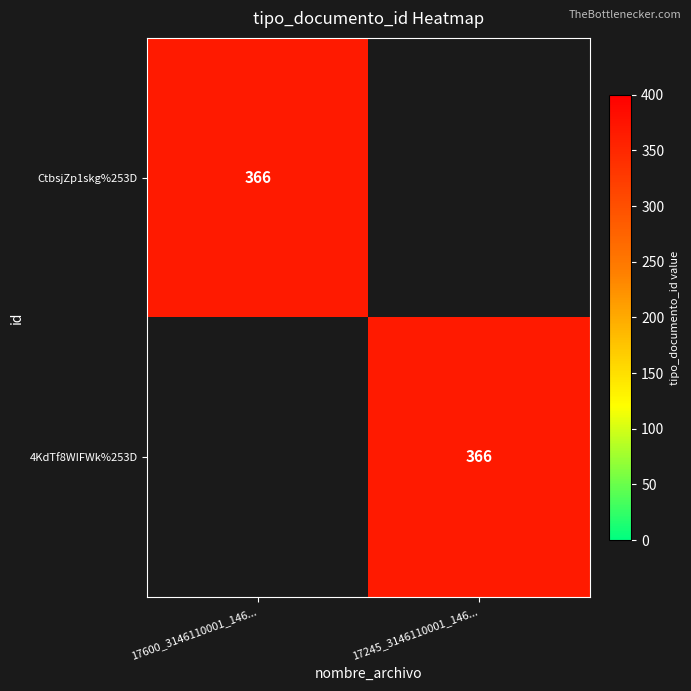

True or false: CtbsjZp1skg%253D has a value of 366 at 17600_3146110001_146....

True